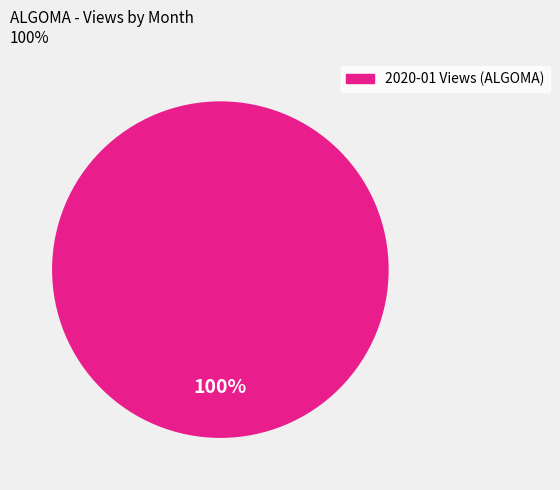

Is there any slice that represents more than half of the pie?

Yes